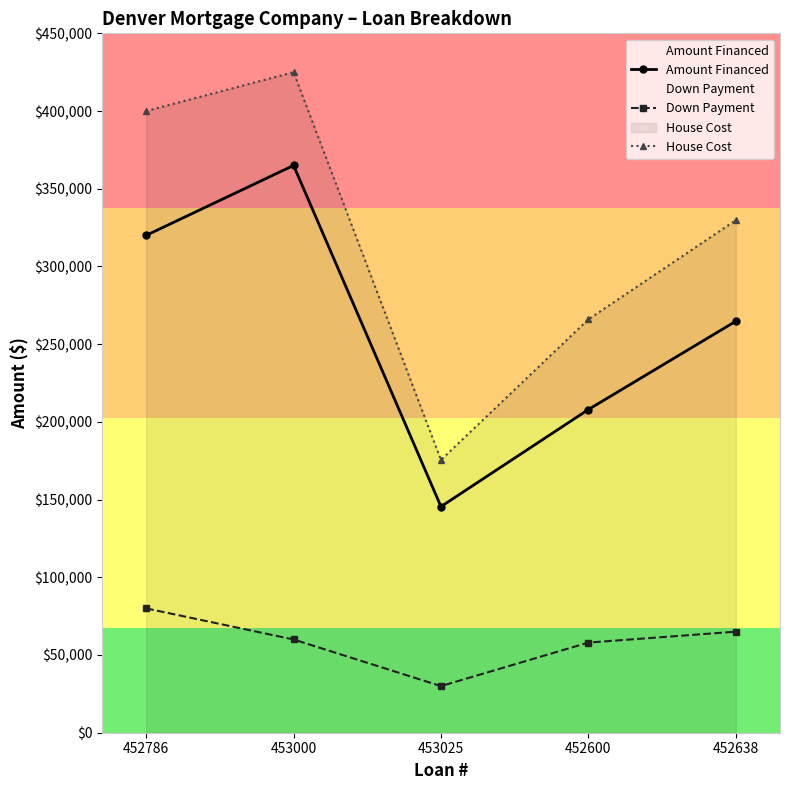

What is the difference between the second highest and second lowest values in the Amount Financed series?

112050